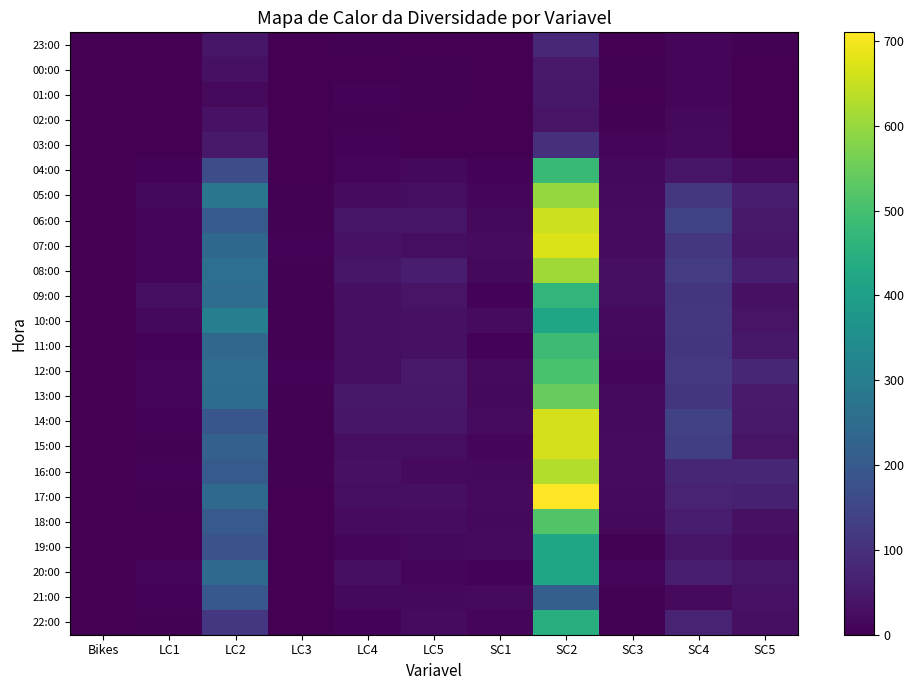

Count the number of categories in the chart.

11